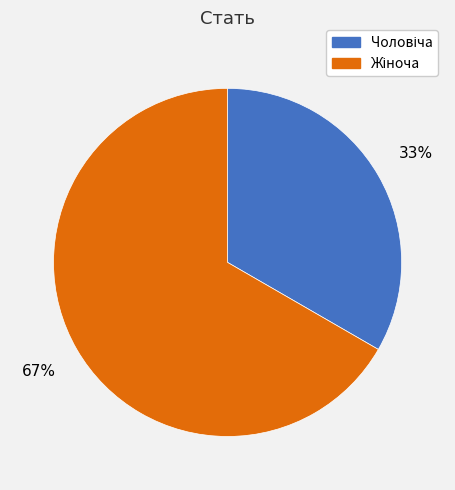

To the nearest percent, what is the average slice percentage?

50%